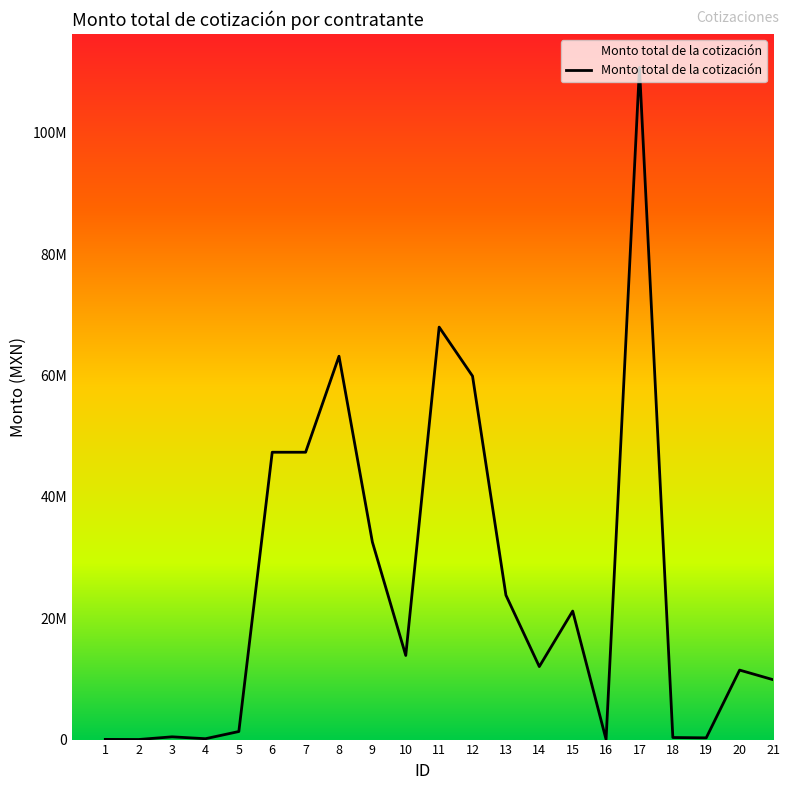

Where does the data first go above 12031762?

6